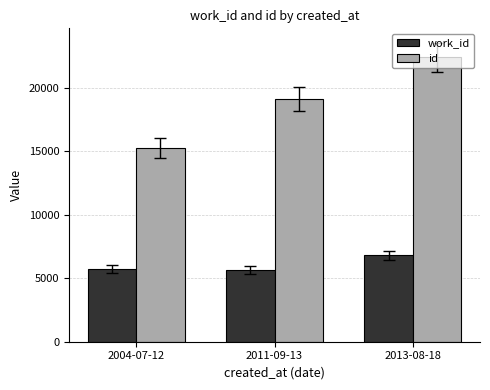

Where is id nearest to the value 18828?

2011-09-13